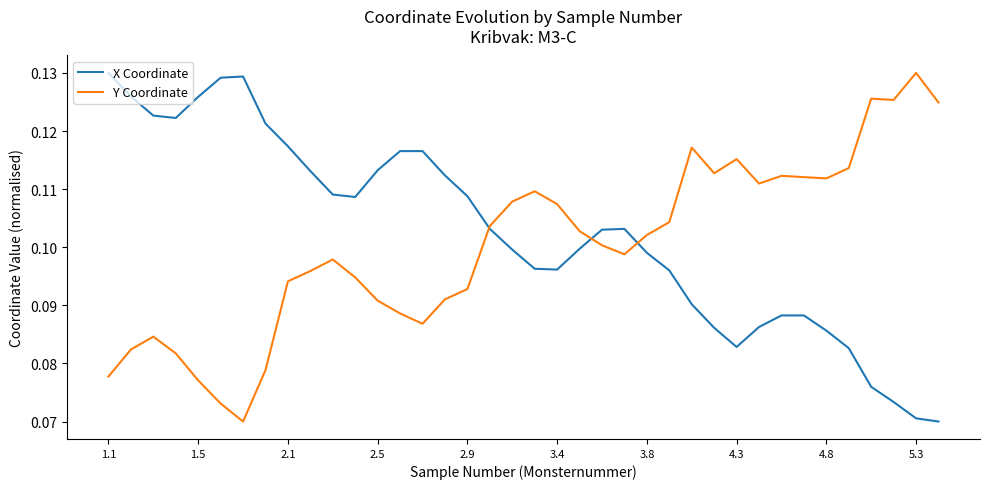

Which series has the largest total across all categories?

X Coordinate